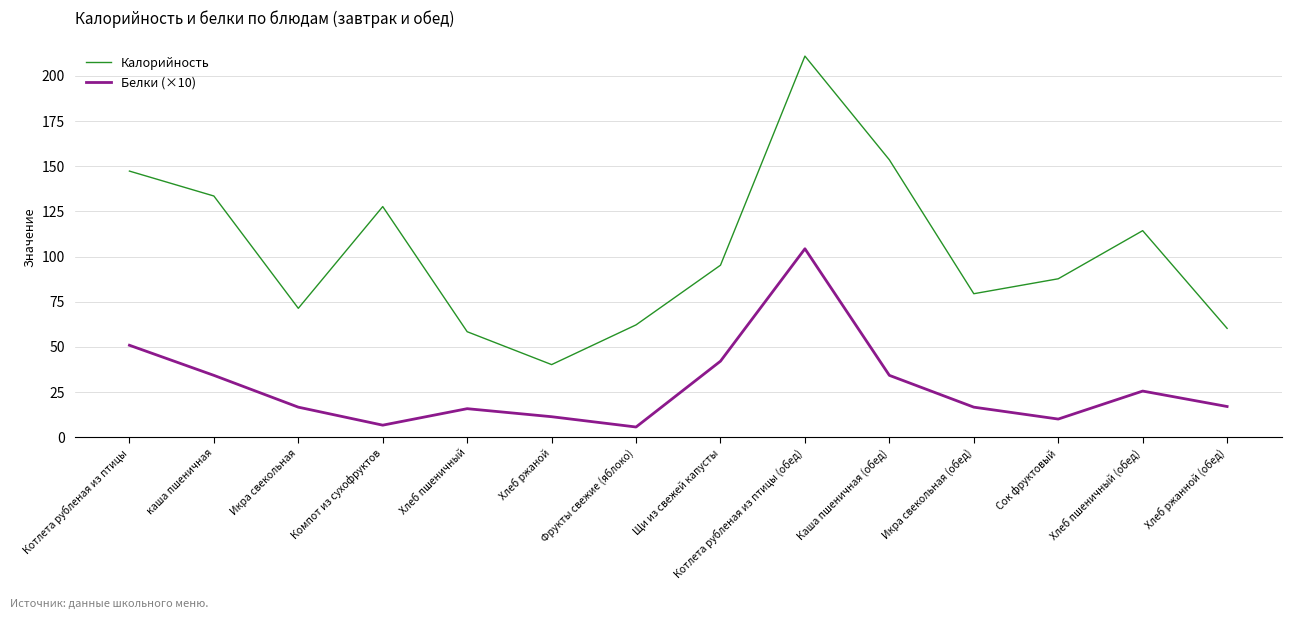

Where is Белки (×10) nearest to the value 54?

Котлета рубленая из птицы